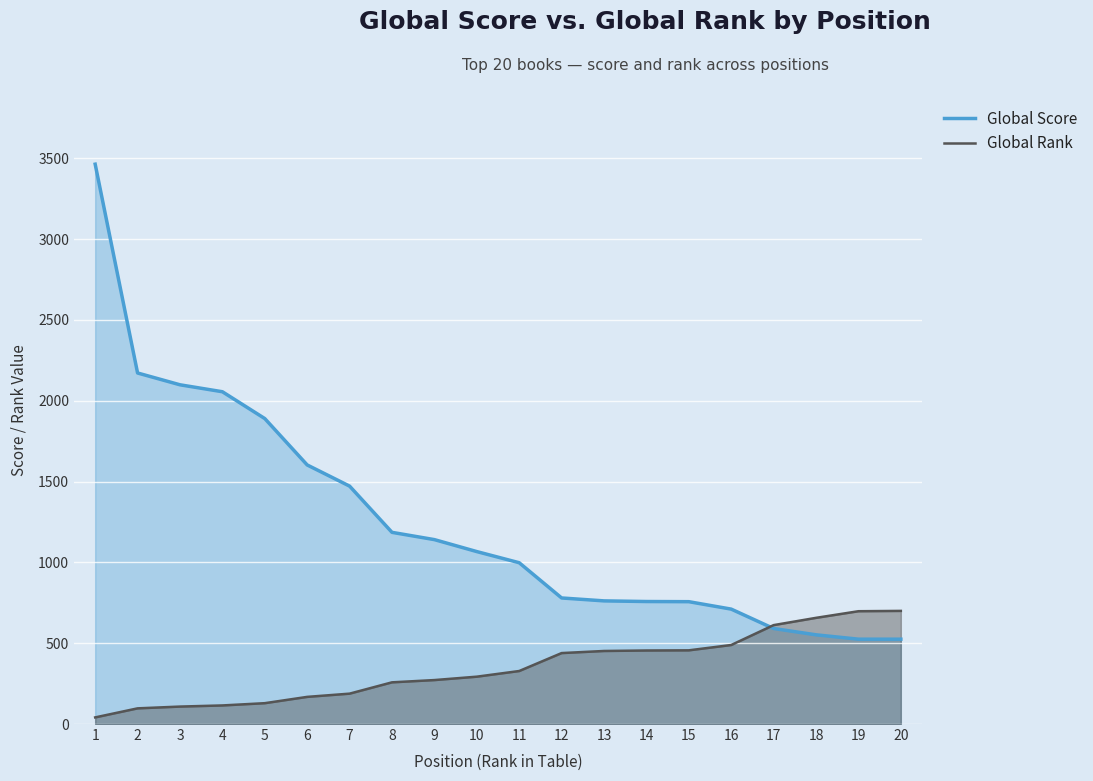

What is the spread (max minus min) of values at 11?

670